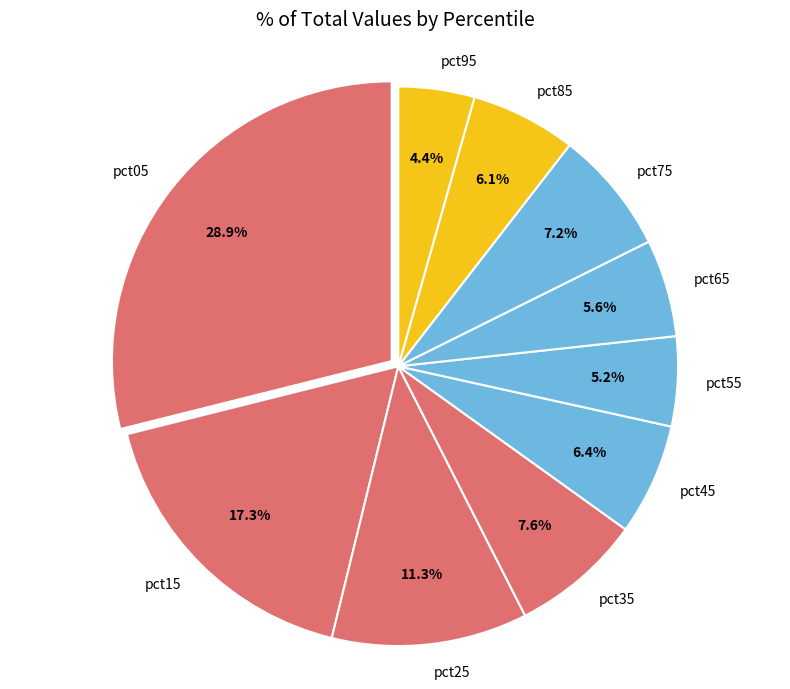

Combined, what portion of the pie is pct85 and pct65?

11.7%